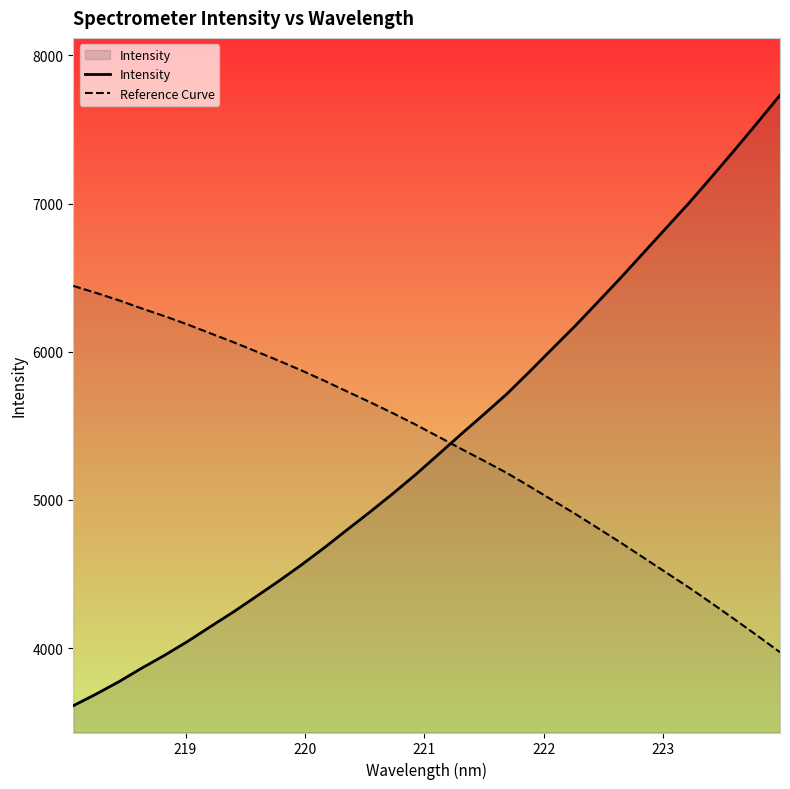

How many times do Intensity and Reference Curve cross each other?

1